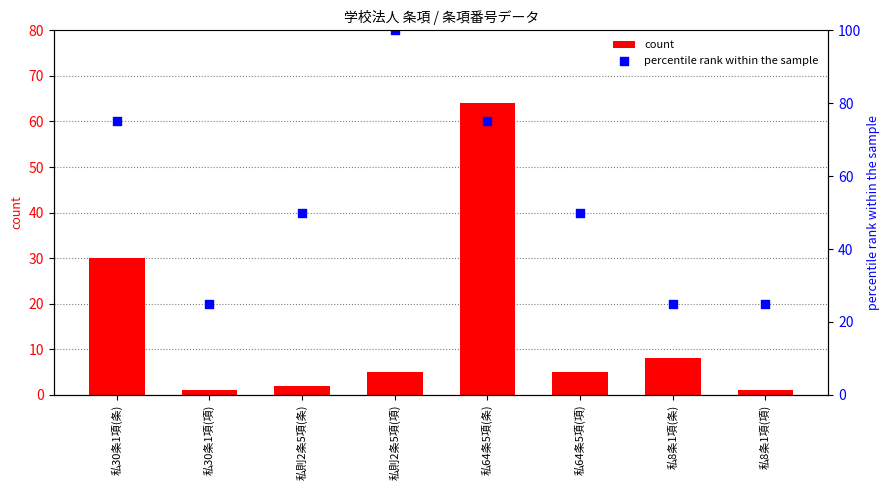

Which series has the largest total across all categories?

percentile rank within the sample